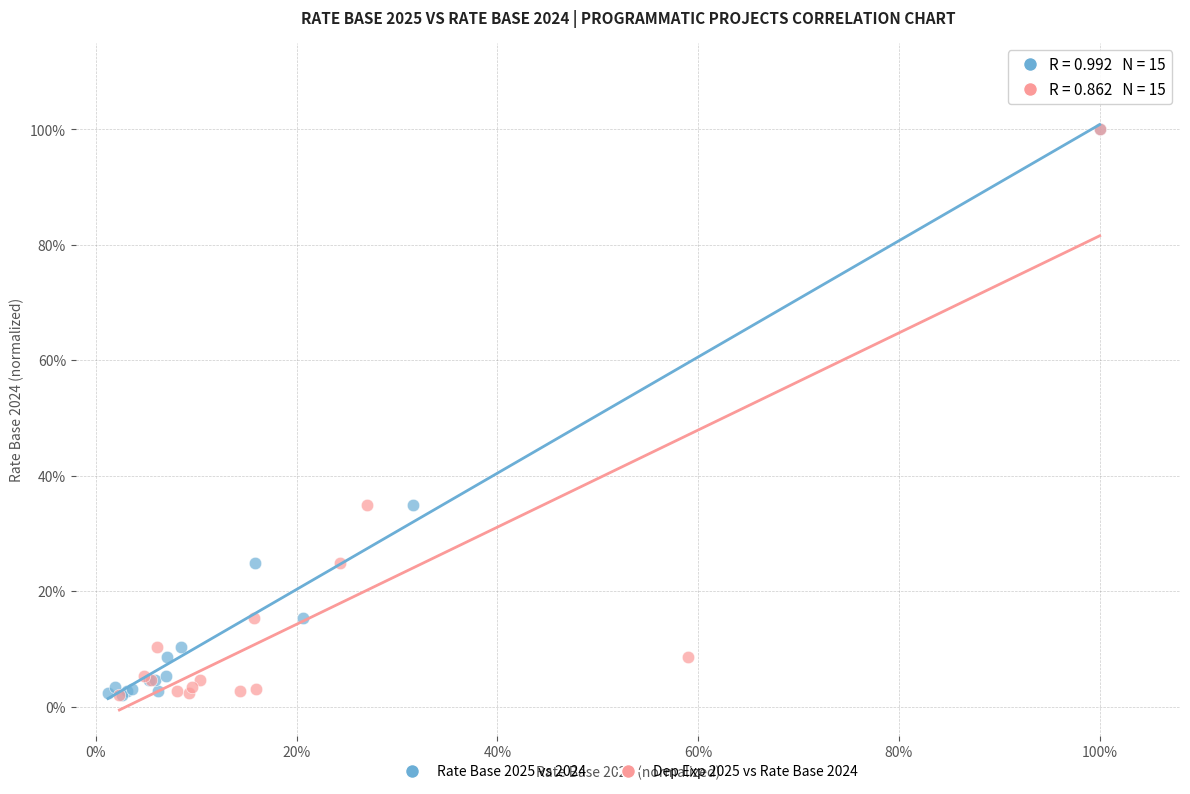

What are all the series names shown in the legend?

Rate Base 2025 vs 2024, Dep Exp 2025 vs Rate Base 2024